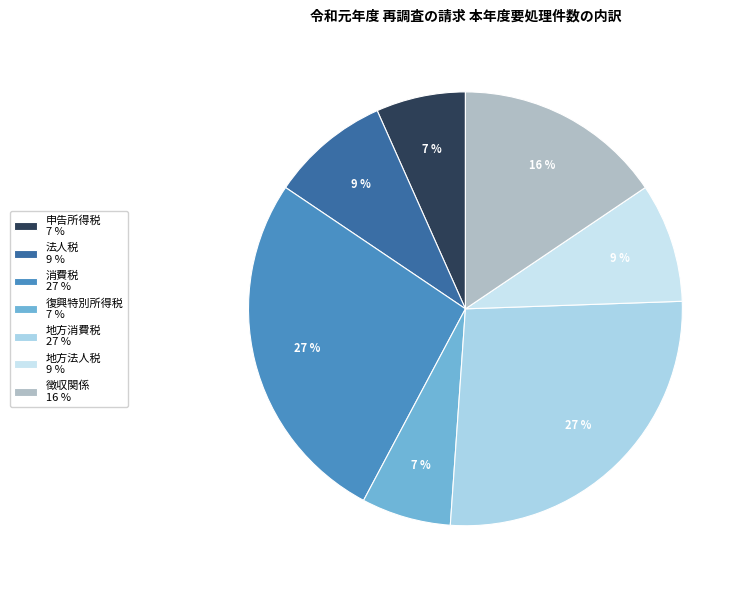

To the nearest percent, what is the average slice percentage?

14%